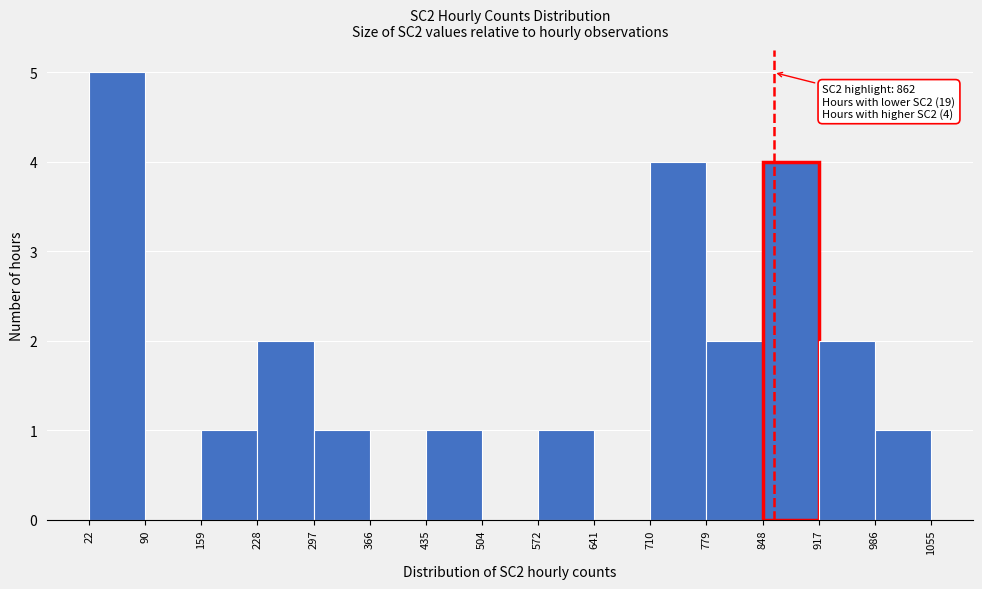

Over which range of the x-axis is the bar tallest?

22 to 90